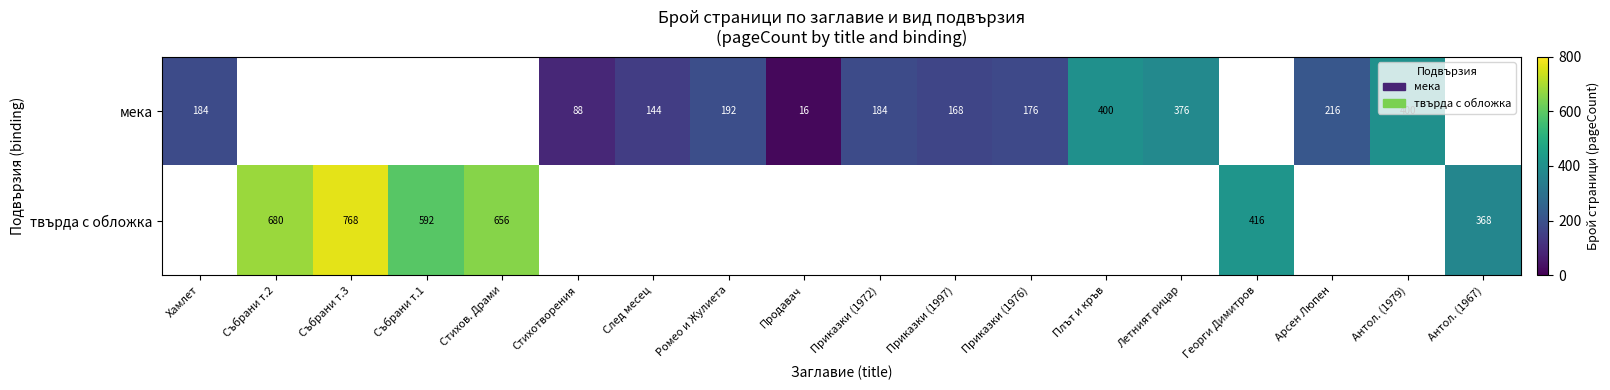

What is the sum of the мека values at Хамлет and Антол. (1979)?

584